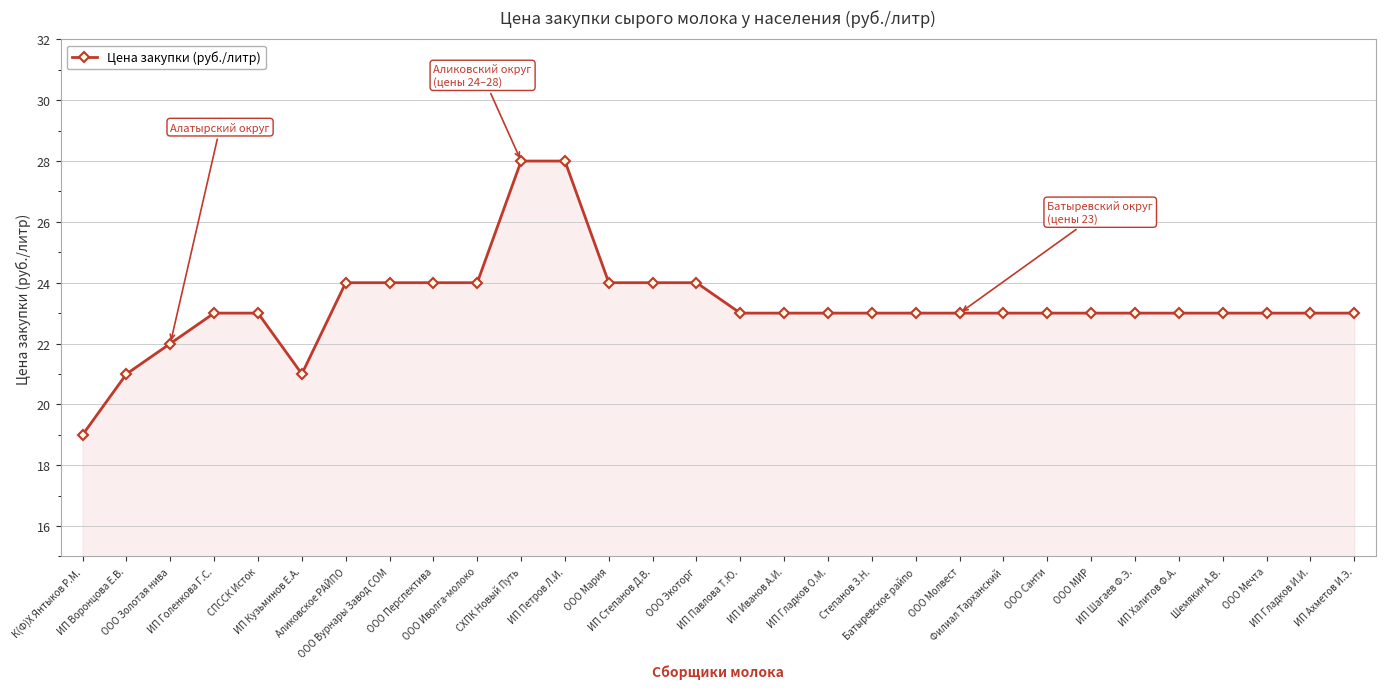

Reading left to right, list all the values displayed in this chart.

19	21	22	23	23	21	24	24	24	24	28	28	24	24	24	23	23	23	23	23	23	23	23	23	23	23	23	23	23	23